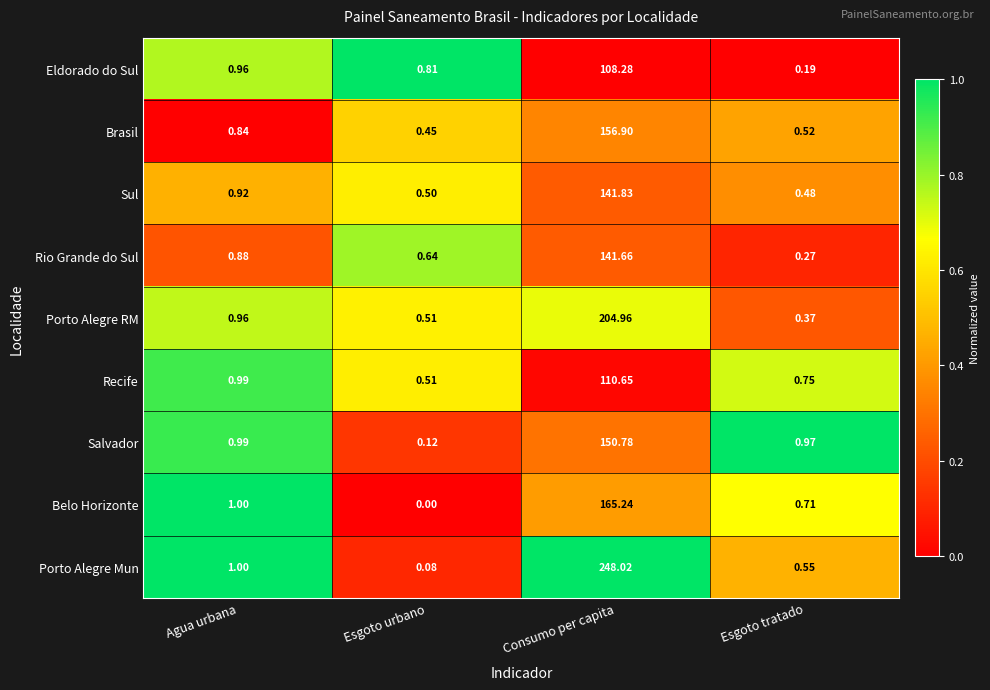

Rank the series by their maximum value, from lowest to highest.

Eldorado do Sul, Recife, Rio Grande do Sul, Sul, Salvador, Brasil, Belo Horizonte, Porto Alegre RM, Porto Alegre Mun